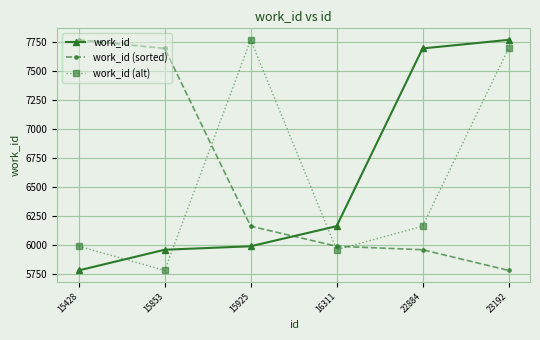

What is the difference between the maximum and second lowest values in the work_id series?

1809